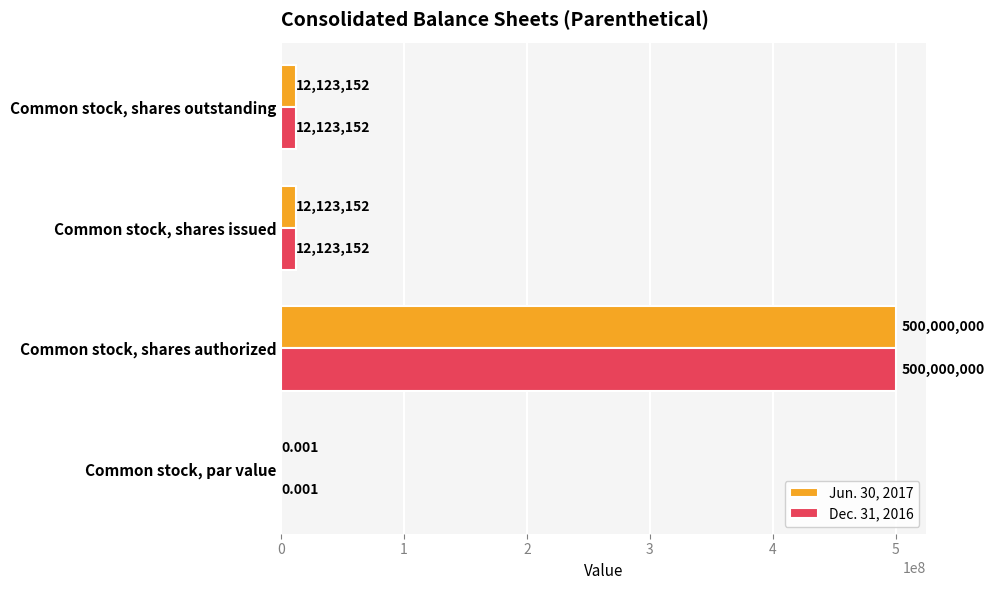

Is the value of Dec. 31, 2016 at Common stock, par value greater than the value of Jun. 30, 2017 at Common stock, shares issued?

No